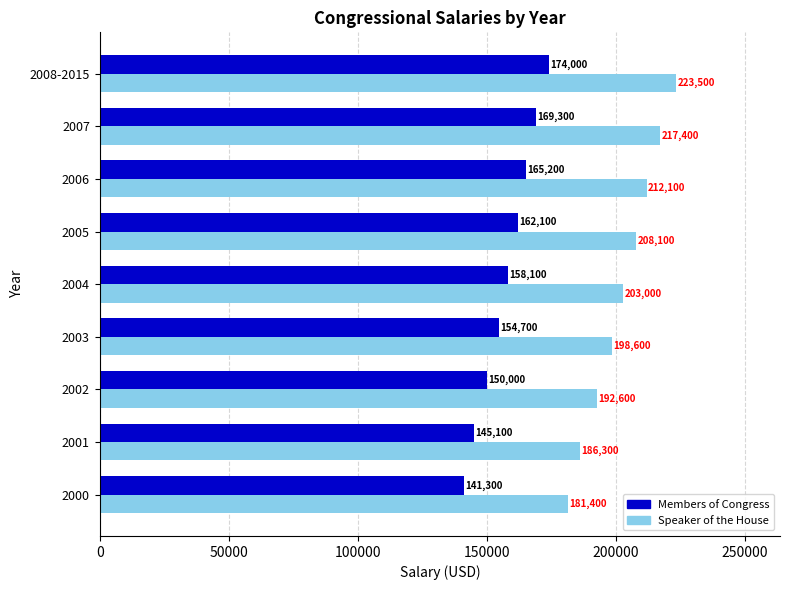

What is the difference between the maximum and minimum values in the Speaker of the House series?

42100